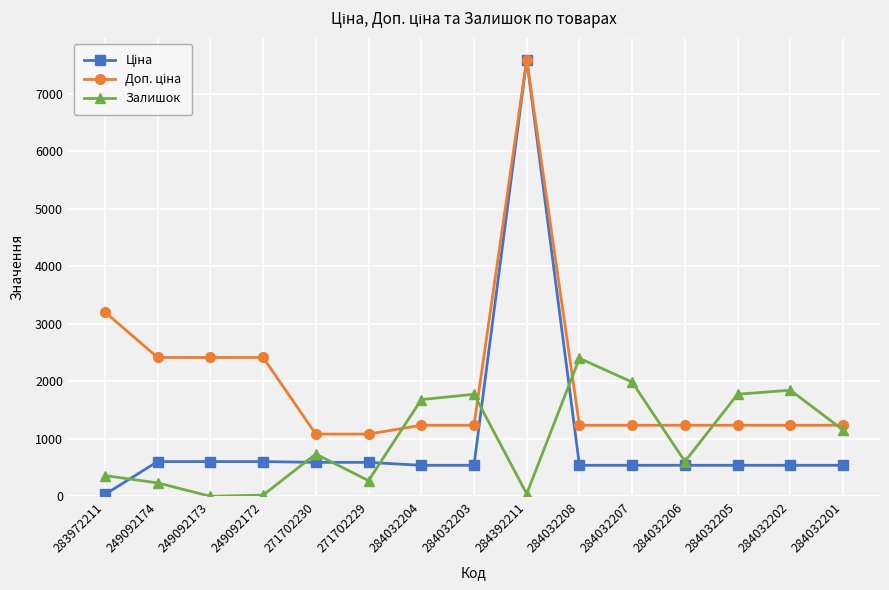

At which category is the sum across all series the highest?

284392211